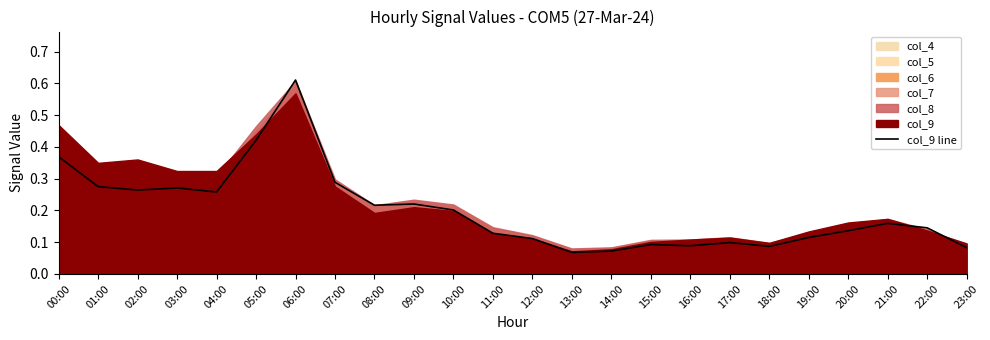

What is the label of the 12th point from the right?

12:00